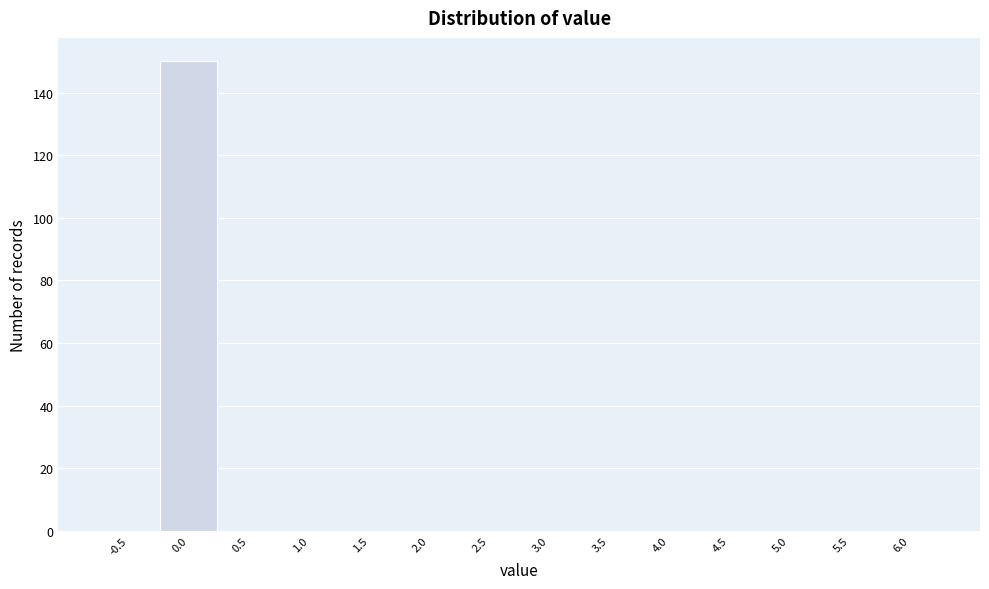

Reading left to right, list all the values displayed in this chart.

-0.5=0	0.0=150	0.5=0	1.0=0	1.5=0	2.0=0	2.5=0	3.0=0	3.5=0	4.0=0	4.5=0	5.0=0	5.5=0	6.0=0